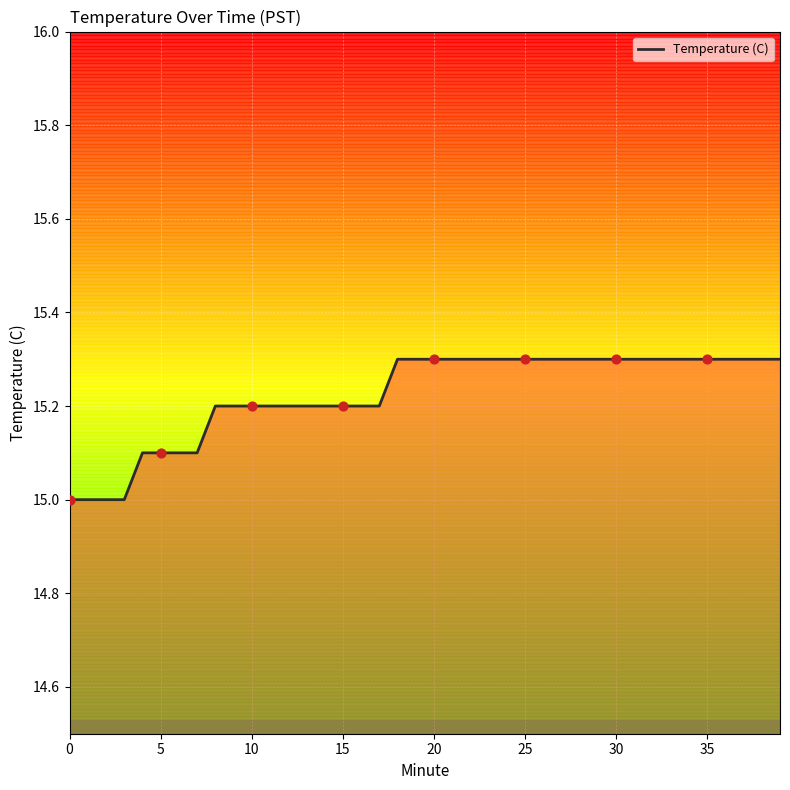

What is the difference between the maximum and minimum values?

0.3